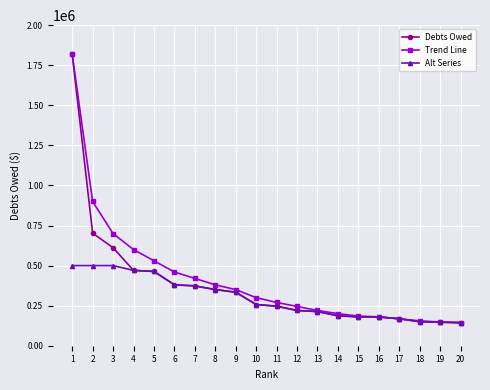

At which label is Debts Owed closest to 982084?

2